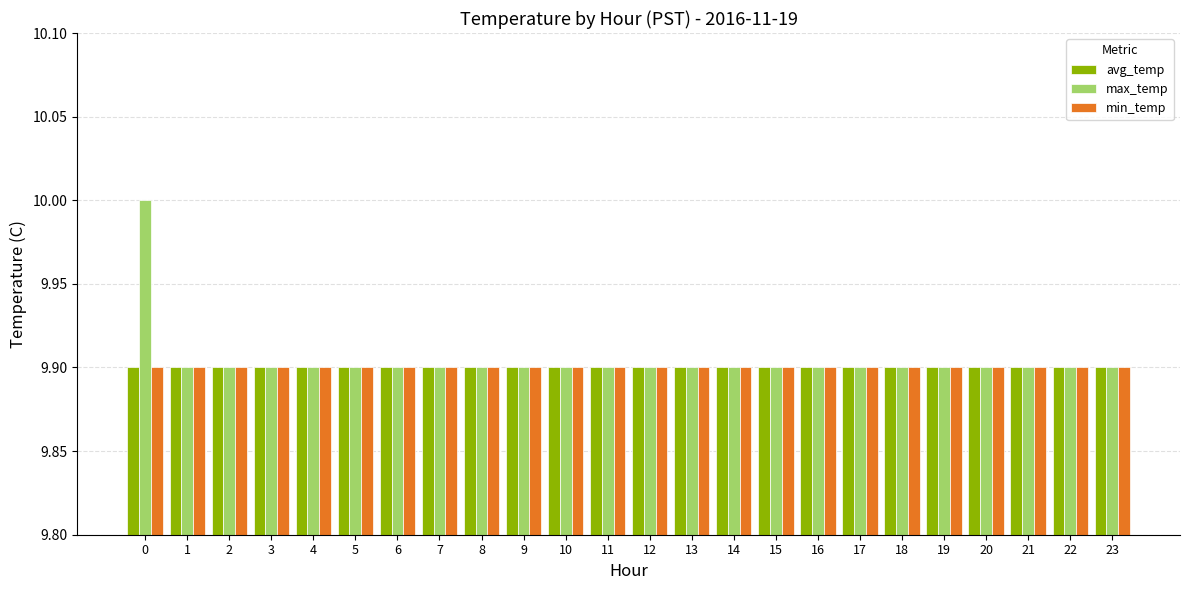

Count the max_temp values in the range 9 to 10.

24